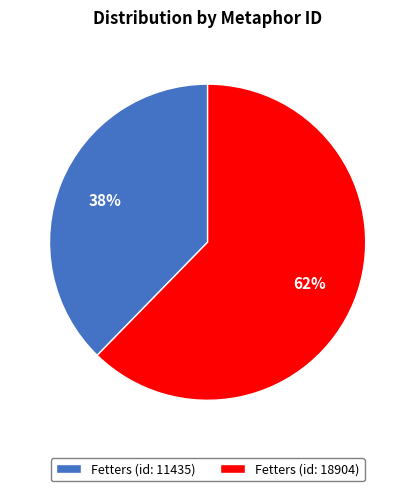

Which category has the smallest portion of the pie?

Fetters (id: 11435)